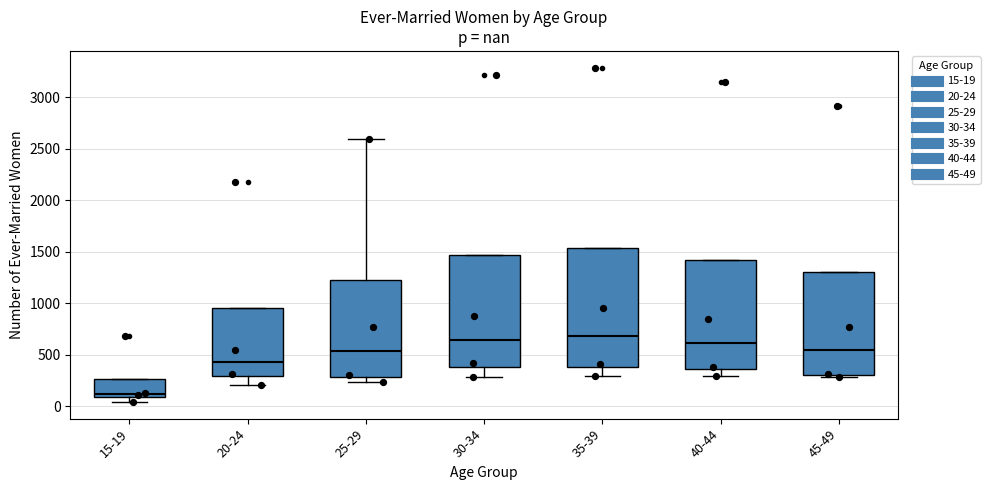

Reading left to right, transcribe this box plot: for each box, give where its median line is, the range the box spans, and where its two whiskers end, as read against the y-axis. The values are not printed on the chart, so give them approximately, as read against the axis.

15-19: median 100 (just above the box's lower edge), box 100 to 250, whiskers 50 to 250
20-24: median 450, box 300 to 950, whiskers 200 to 950
25-29: median 550, box 300 to 1200, whiskers 250 to 2600
30-34: median 650, box 400 to 1450, whiskers 300 to 1450
35-39: median 700, box 400 to 1550, whiskers 300 to 1550
40-44: median 600, box 350 to 1400, whiskers 300 to 1400
45-49: median 550, box 300 to 1300, whiskers 300 (just below the box's lower edge) to 1300